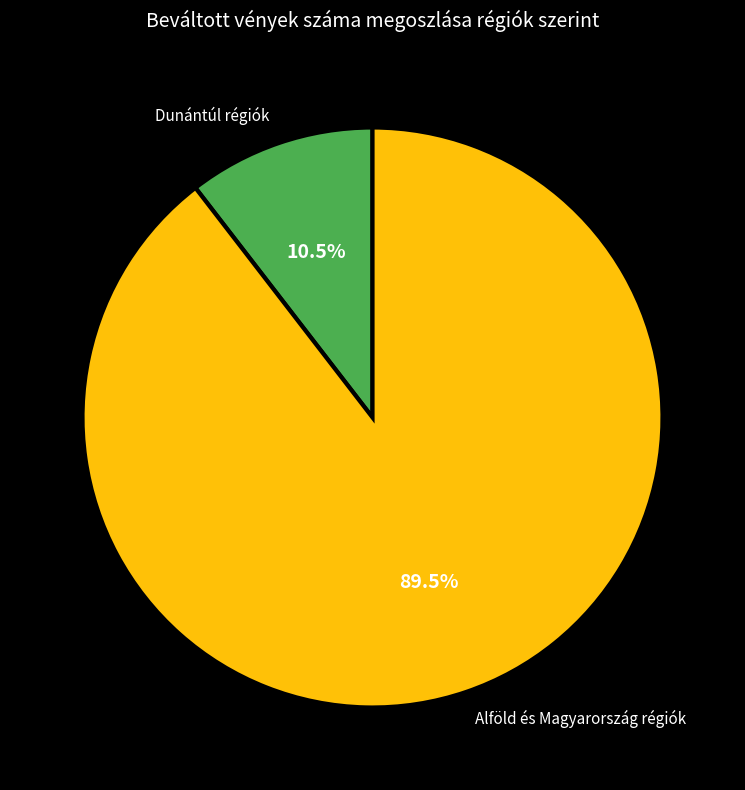

Rank the categories by value from highest to lowest.

Alföld és Magyarország régiók, Dunántúl régiók